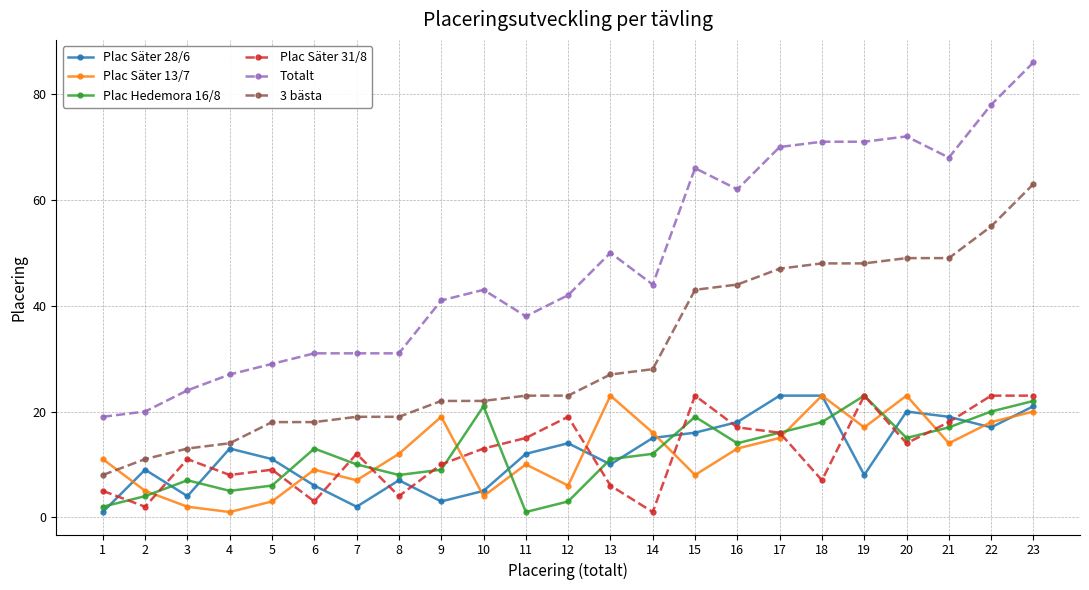

Which category has the lowest value in the 3 bästa series?

1